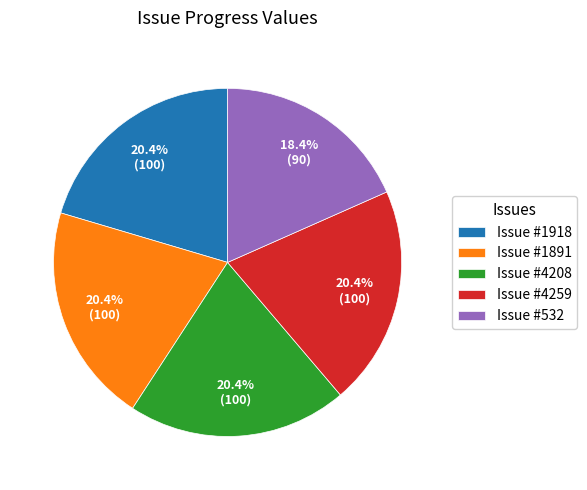

Which category has the smallest portion of the pie?

Issue #532